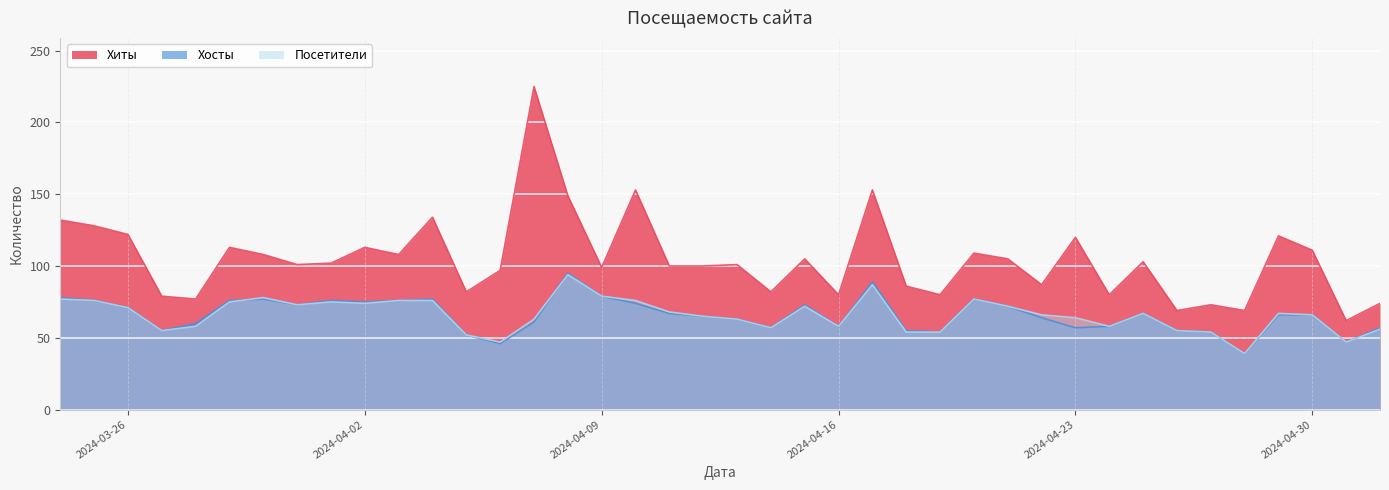

What are all the series names shown in the legend?

Хиты, Хосты, Посетители